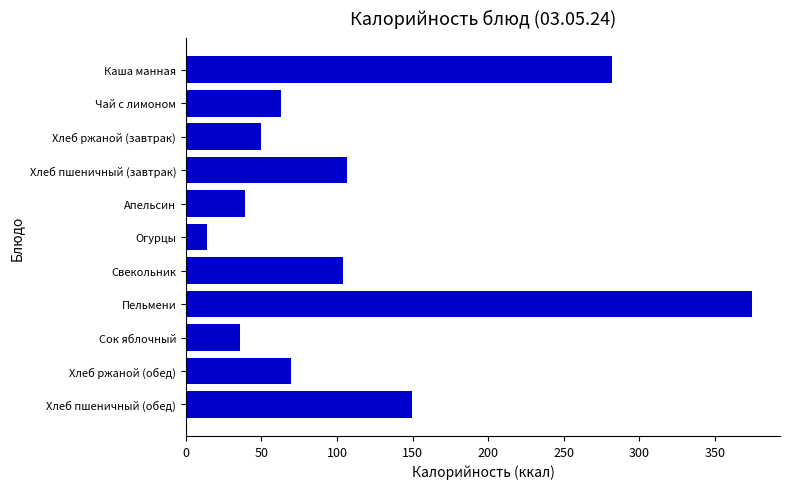

Reading bottom to top, transcribe all the data shown in this chart.

Хлеб пшеничный (обед)=149.5	Хлеб ржаной (обед)=69.5	Сок яблочный=36.0	Пельмени=374.4	Свекольник=104.2	Огурцы=14.0	Апельсин=39.0	Хлеб пшеничный (завтрак)=106.8	Хлеб ржаной (завтрак)=49.6	Чай с лимоном=63.0	Каша манная=281.7